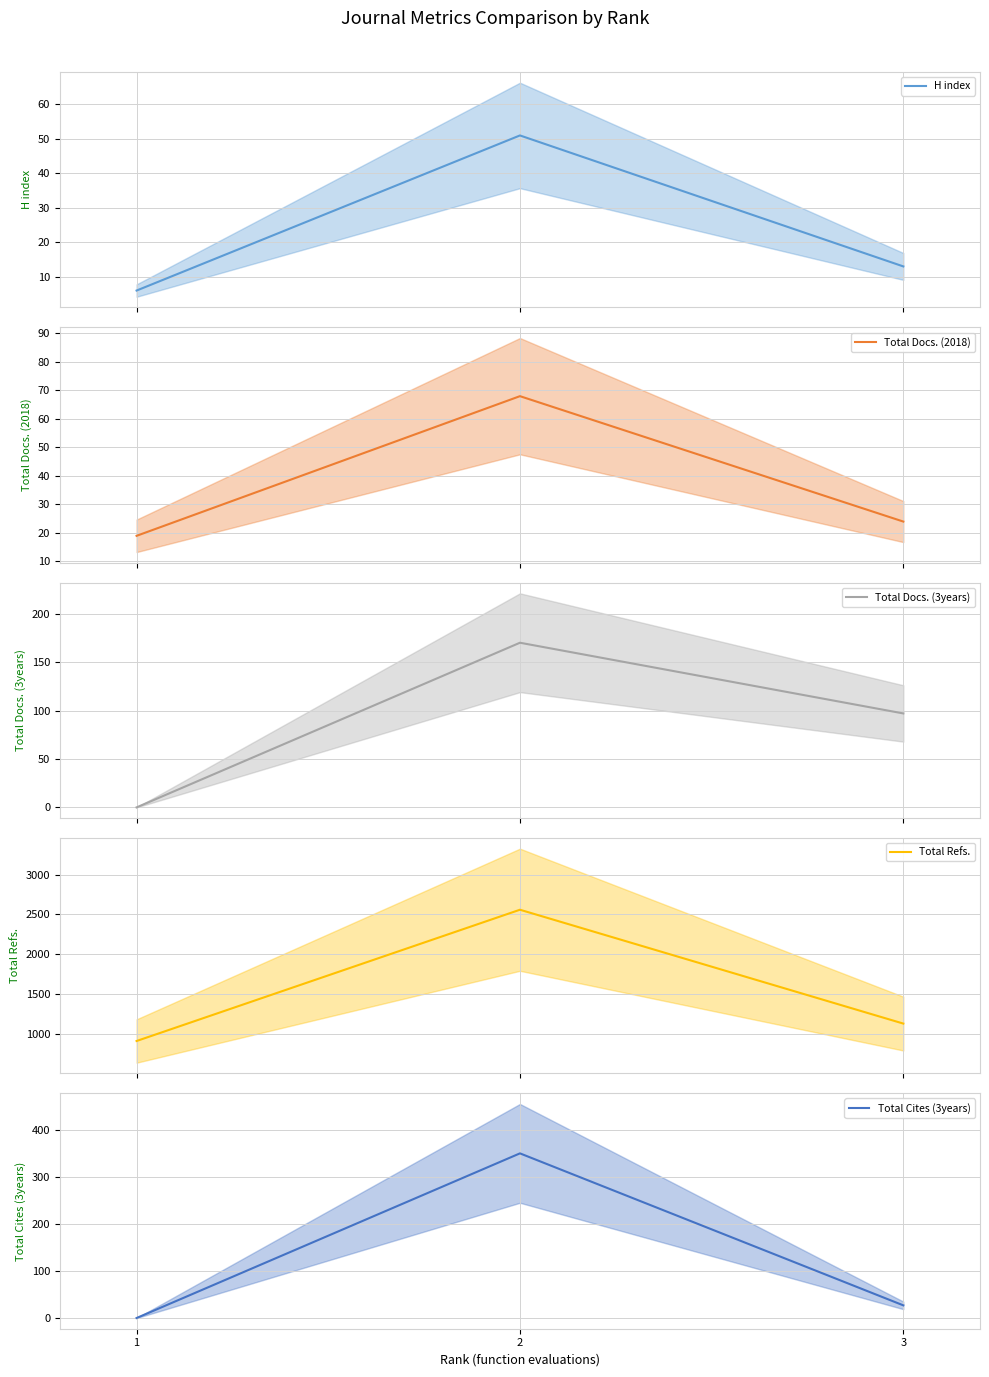

What is the difference between the maximum and minimum values in the Total Docs. (3years) series?

170